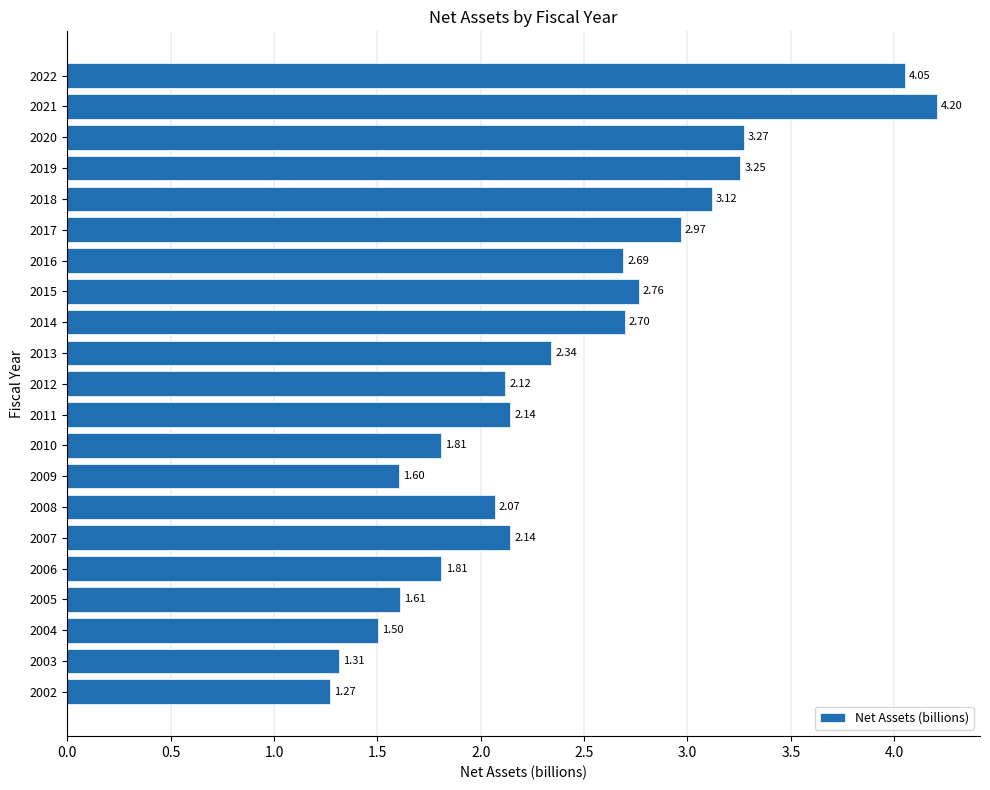

What is the ratio of the value at 2021 to the value at 2003?

3.2